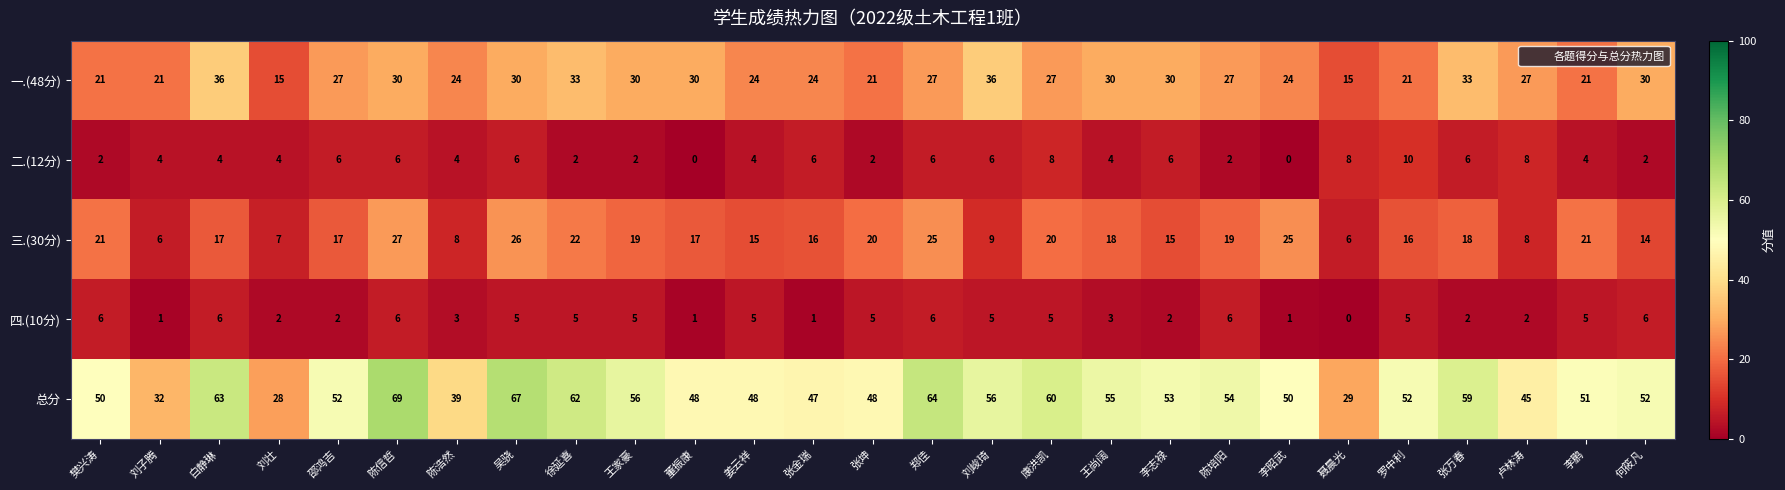

The 二.(12分) series shows 0 at 李昭武. True or false?

True